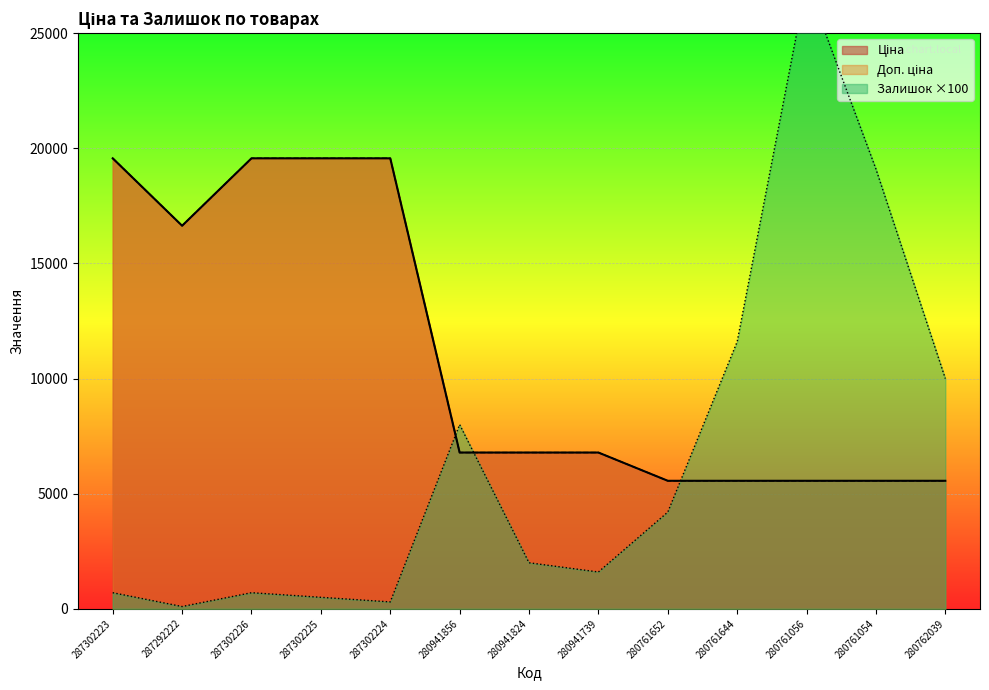

Reading left to right, transcribe all the data shown in this chart.

Ціна: 287302223=19564.9	287292222=16636.8	287302226=19564.9	287302225=19564.9	287302224=19564.9	280941856=6787.1	280941824=6787.1	280941739=6787.1	280761652=5560.3	280761644=5560.3	280761056=5560.3	280761054=5560.3	280762039=5560.3
Доп. ціна: 287302223=19564.9	287292222=16636.8	287302226=19564.9	287302225=19564.9	287302224=19564.9	280941856=6787.1	280941824=6787.1	280941739=6787.1	280761652=5560.3	280761644=5560.3	280761056=5560.3	280761054=5560.3	280762039=5560.3
Залишок: 287302223=700.0	287292222=100.0	287302226=700.0	287302225=500.0	287302224=300.0	280941856=8000.0	280941824=2000.0	280941739=1600.0	280761652=4200.0	280761644=11600.0	280761056=27200.0	280761054=19100.0	280762039=10000.0